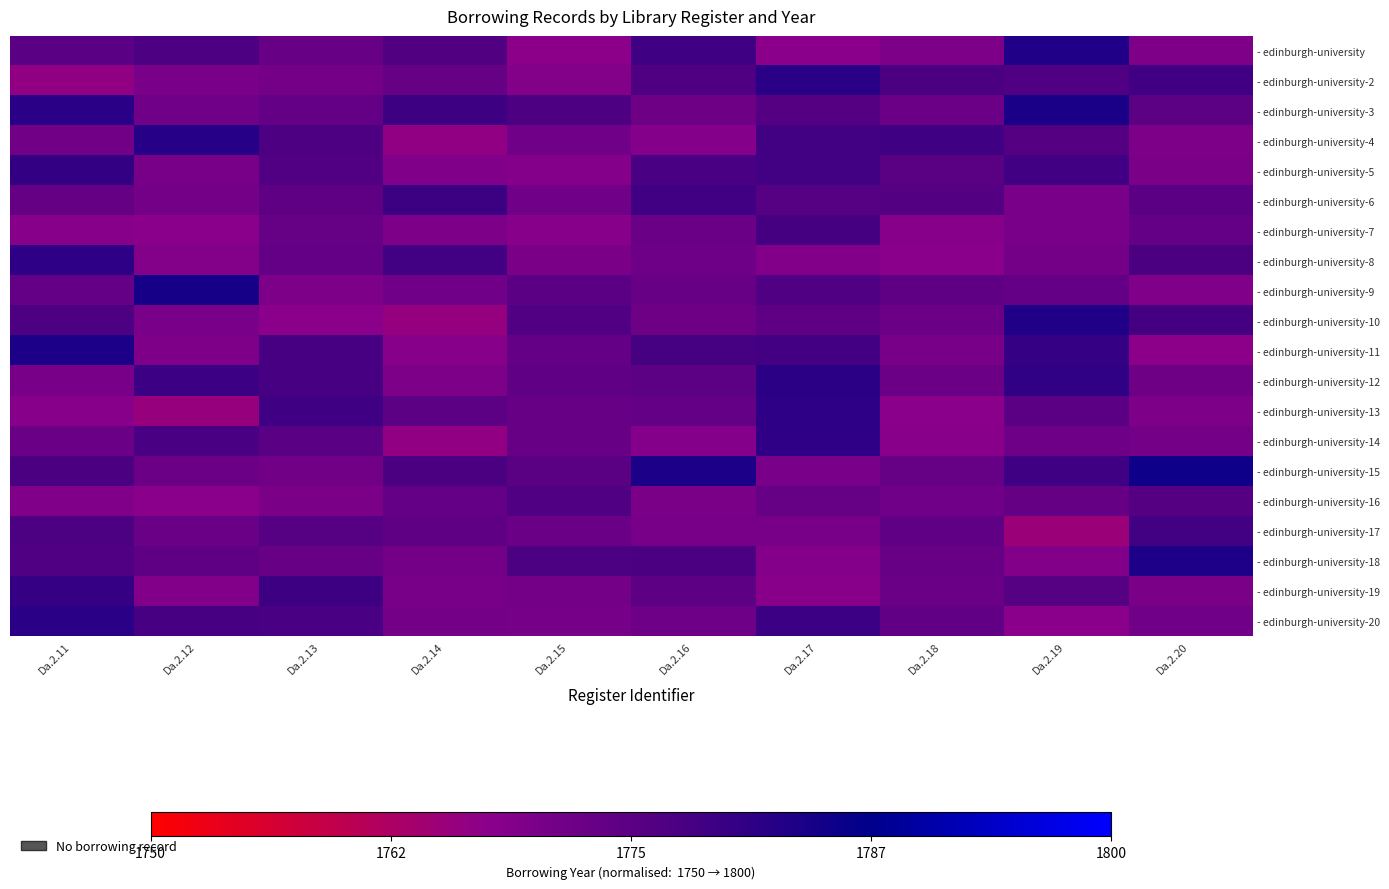

Which label corresponds to the largest value in the chart?

Da.2.20